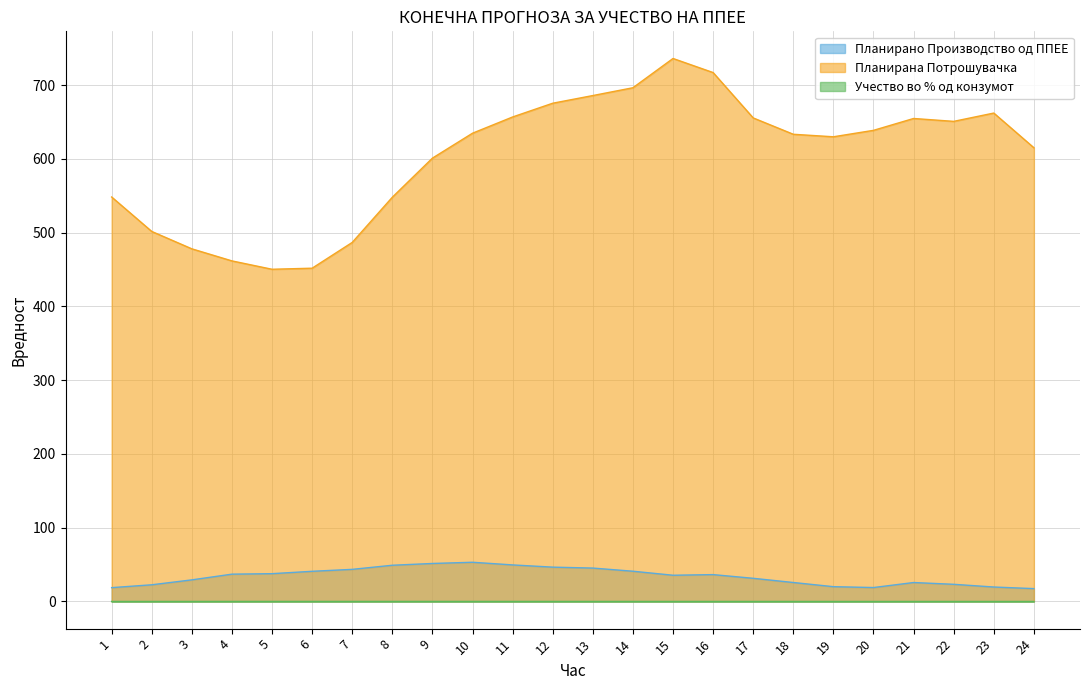

What is the difference between the maximum and minimum values in the Учество во % од конзумот series?

0.1